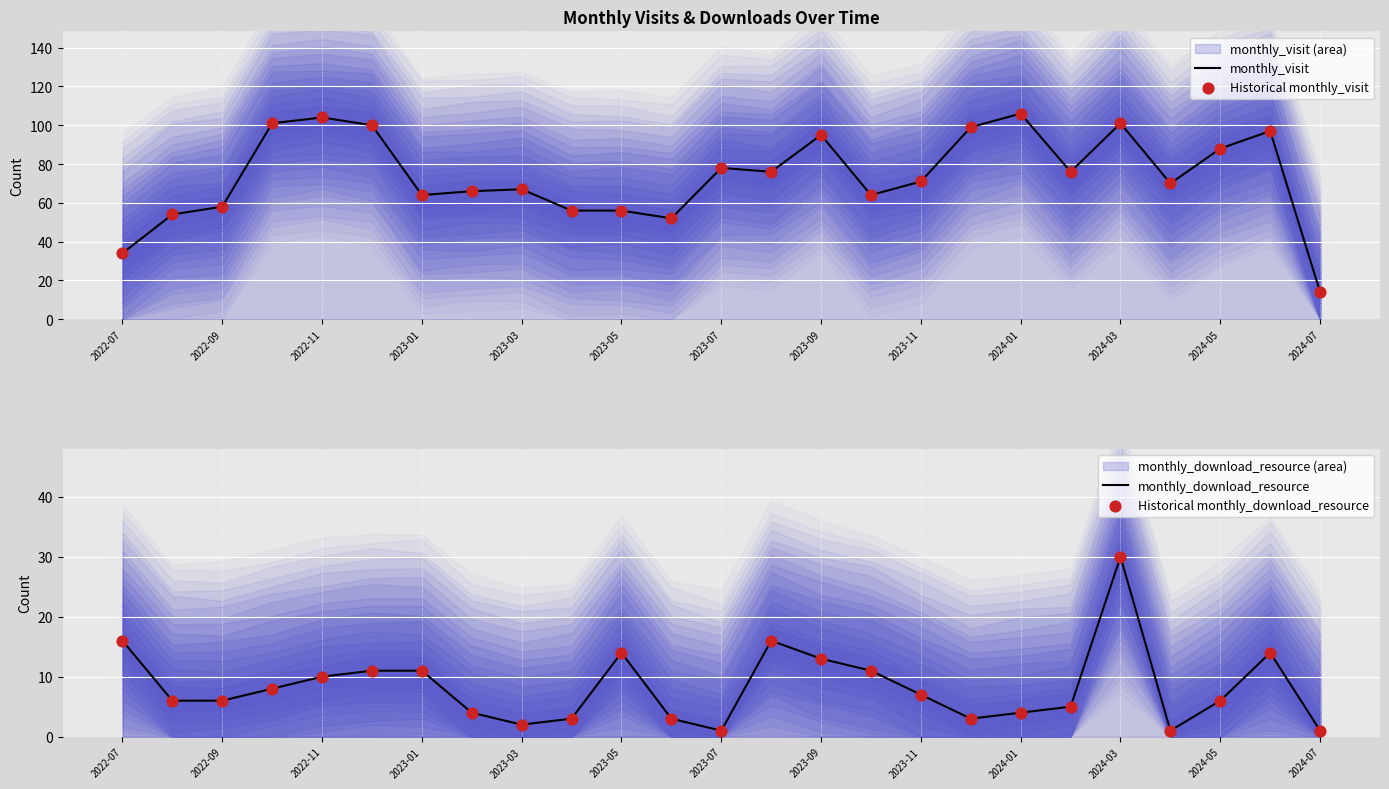

Which series contains the lowest Y value?

monthly_download_resource